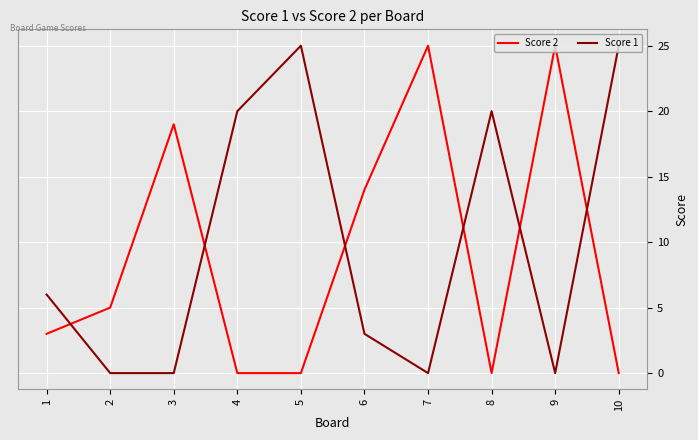

What is the approximate value of Score 2 at 7?

25